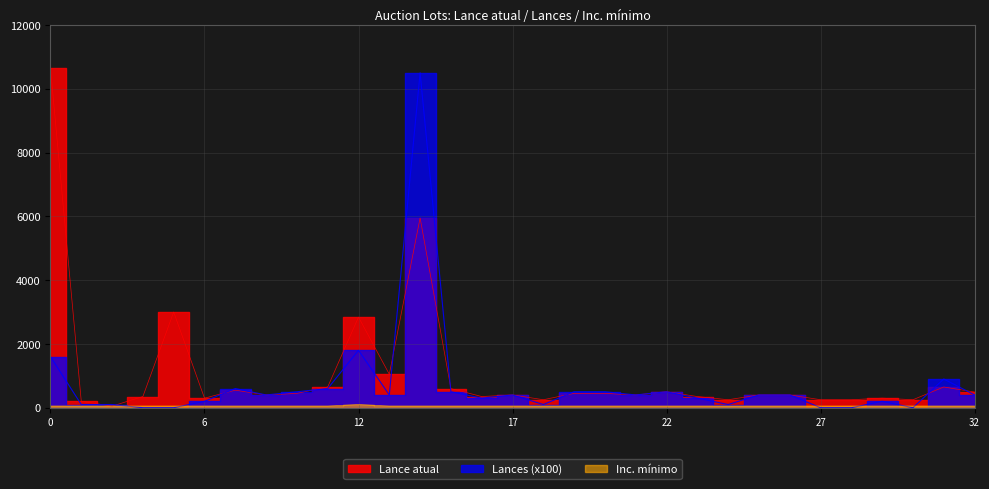

True or false: Inc. mínimo has more than 2 interior local peaks.

False